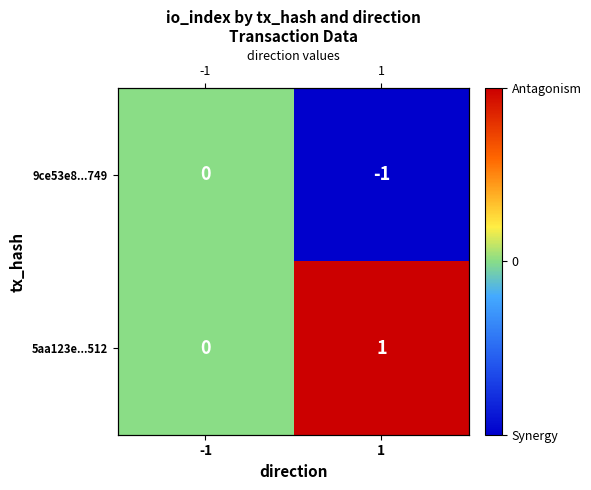

At which label is 5aa123e...512 closest to 0?

-1